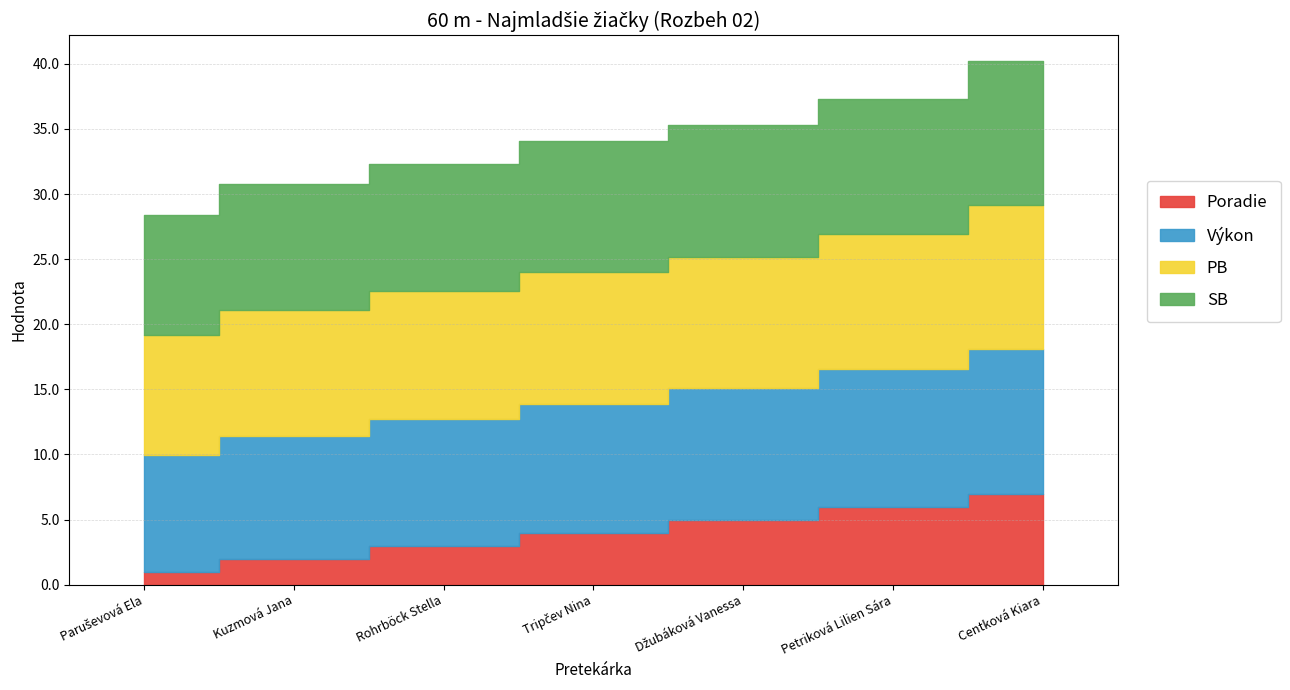

How many lines are shown in the chart?

4